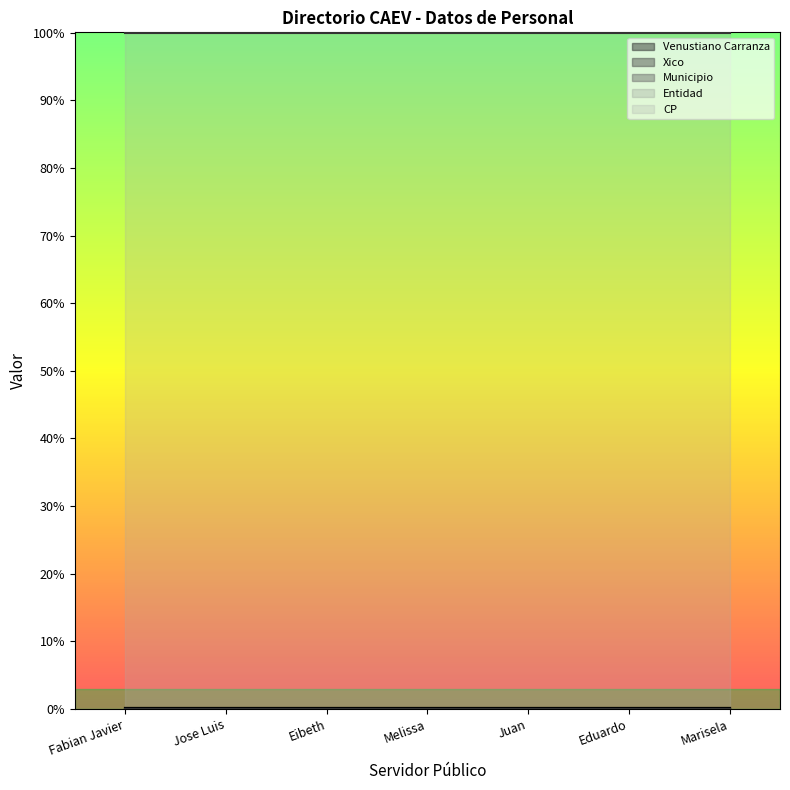

At Eduardo, list the series in order from largest to smallest.

CP, Municipio, Venustiano Carranza, Entidad, Xico